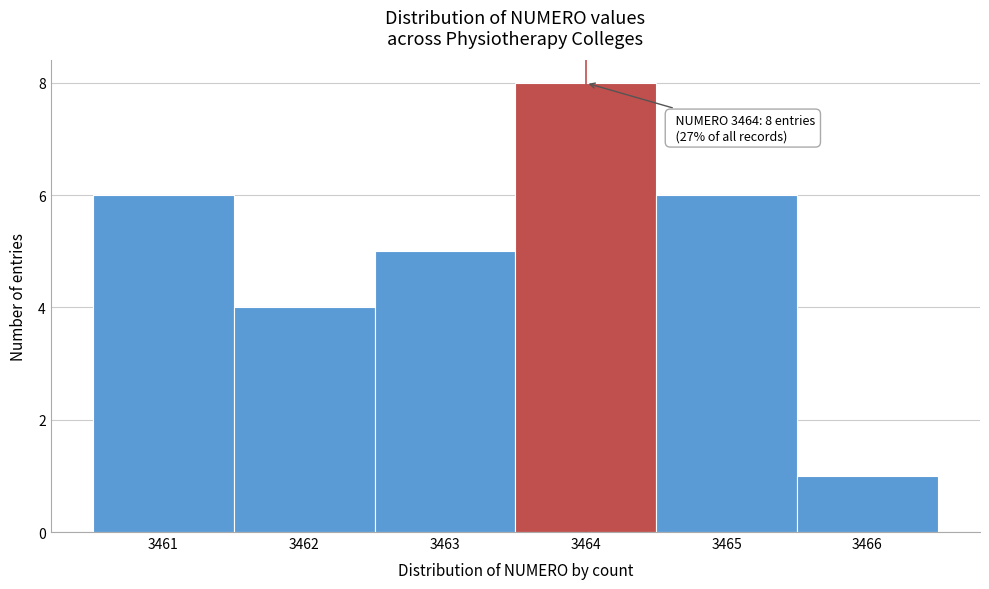

Over which range of the x-axis is the bar tallest?

3463.5 to 3464.5